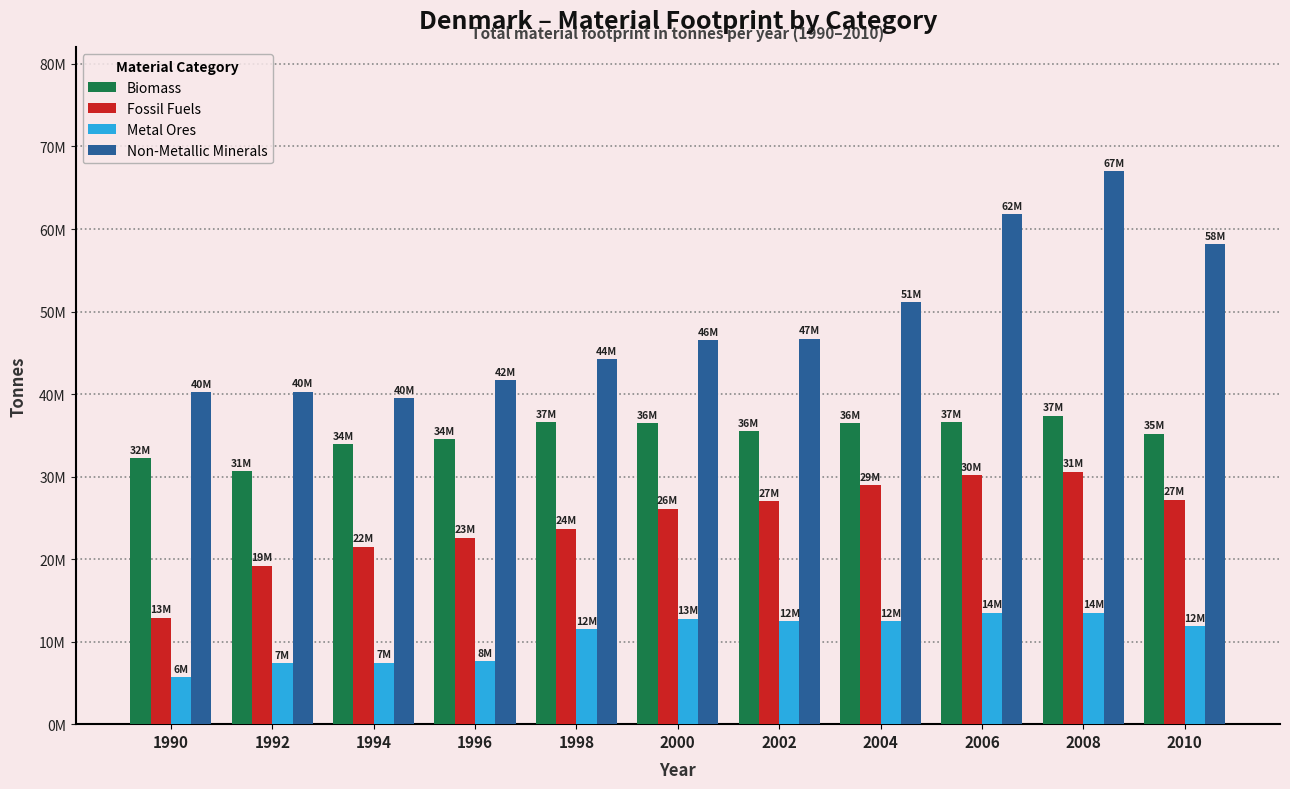

What is the greatest value displayed?

67000000